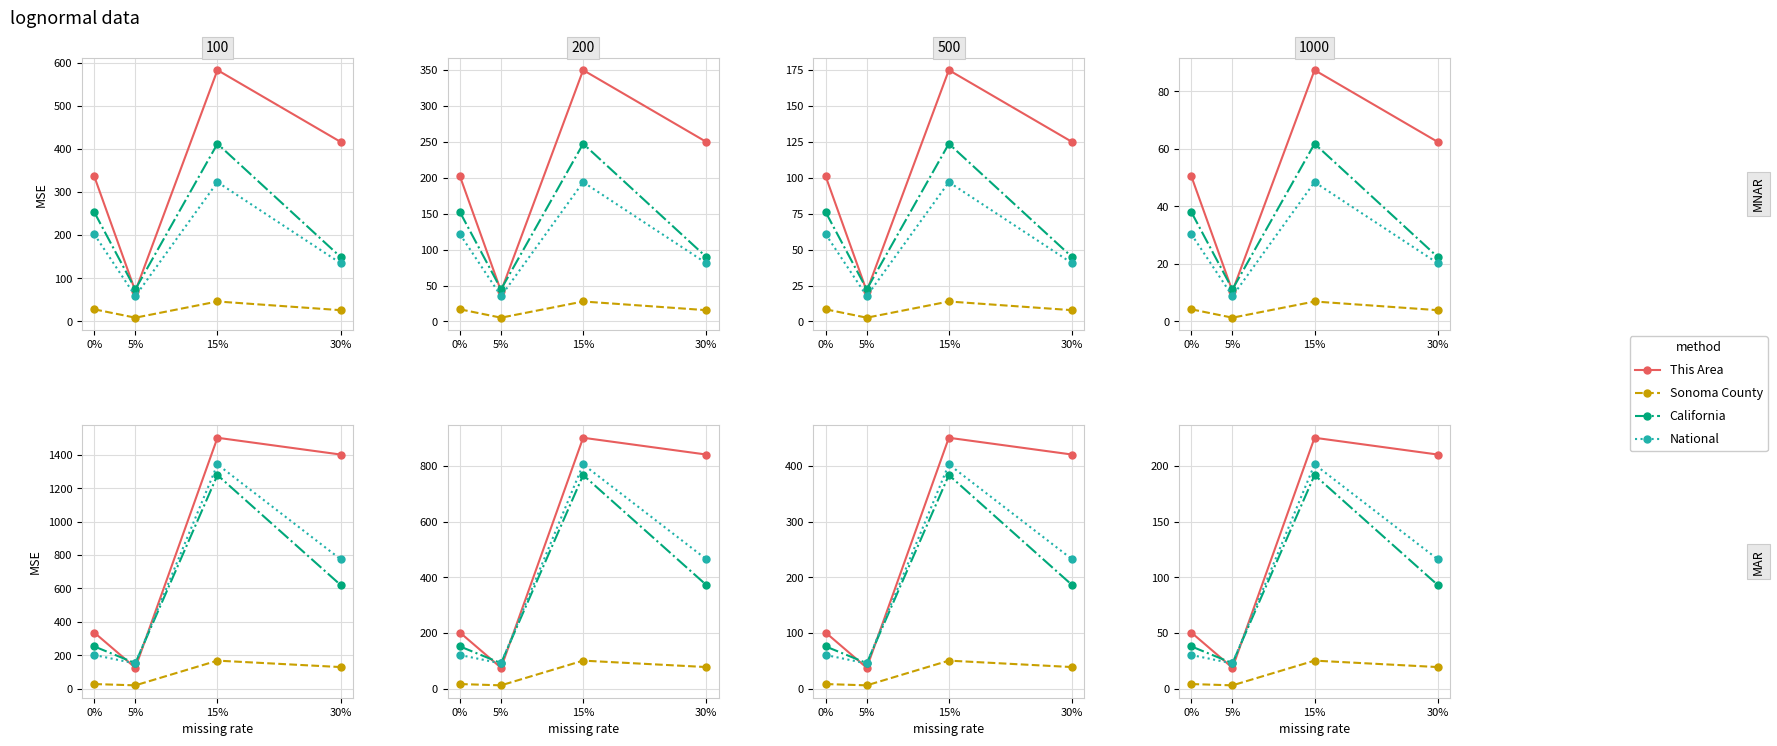

Rank the series at 30% from lowest to highest value.

Sonoma County, California, National, This Area